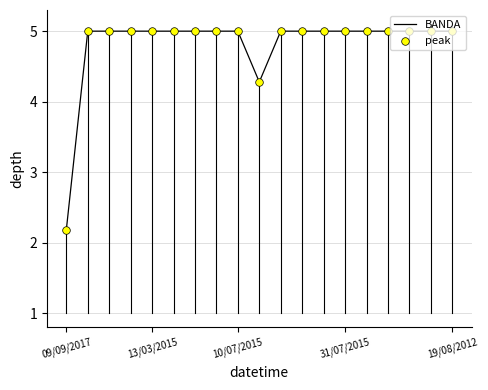

What is the difference between the maximum and minimum values?

2.8